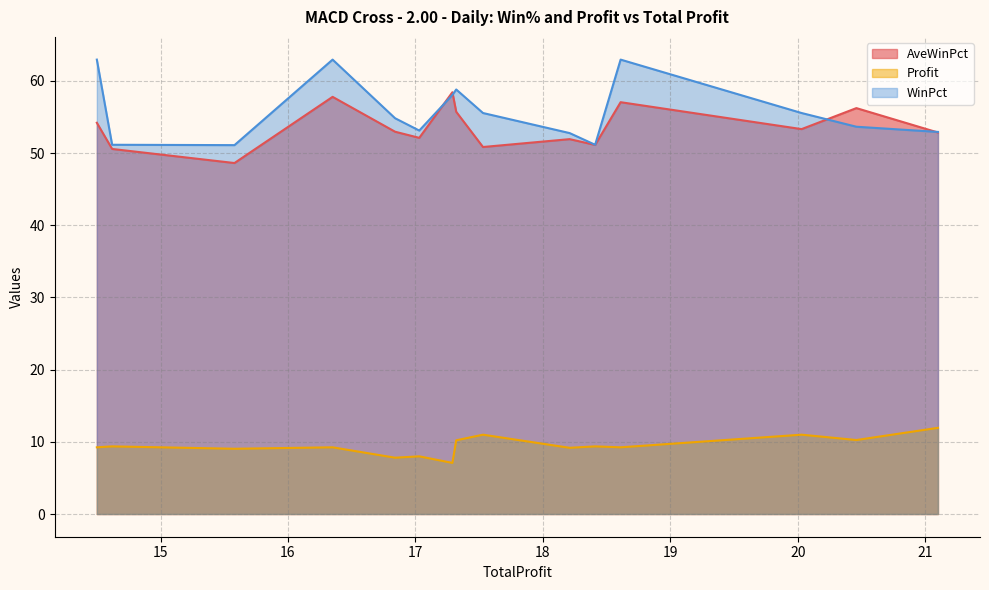

What is the difference between the maximum and minimum values in the AveWinPct series?

9.8